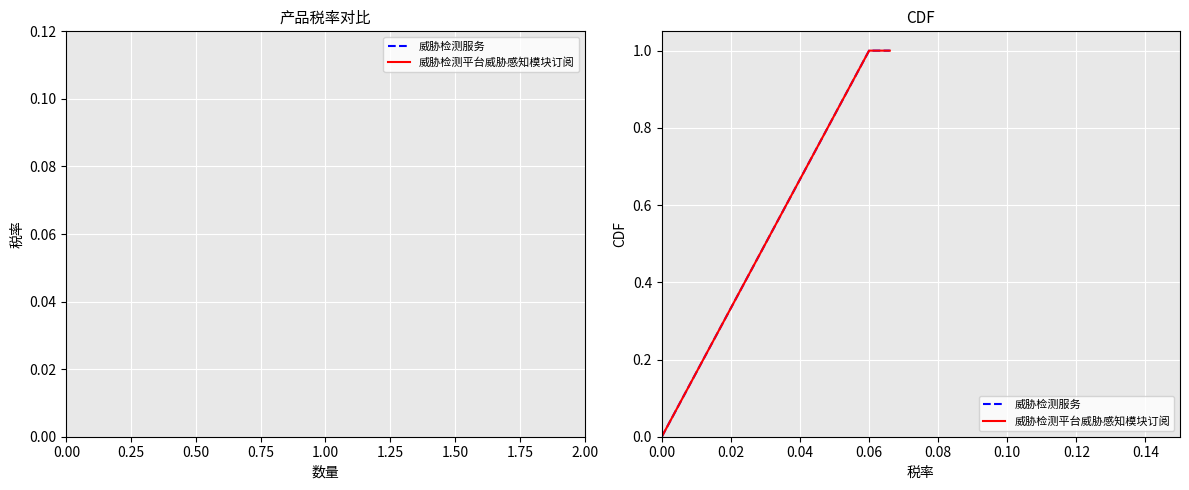

What is the sum of all 威胁检测平台威胁感知模块订阅 values?

2